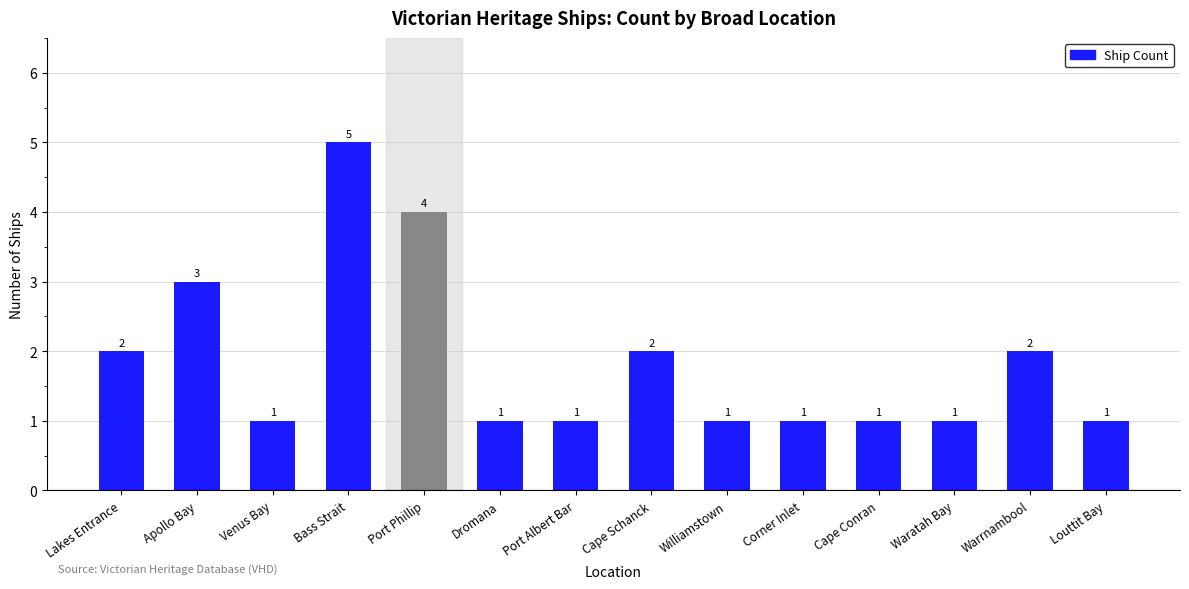

Approximately how many times larger is the value at Louttit Bay compared to Corner Inlet?

1.0